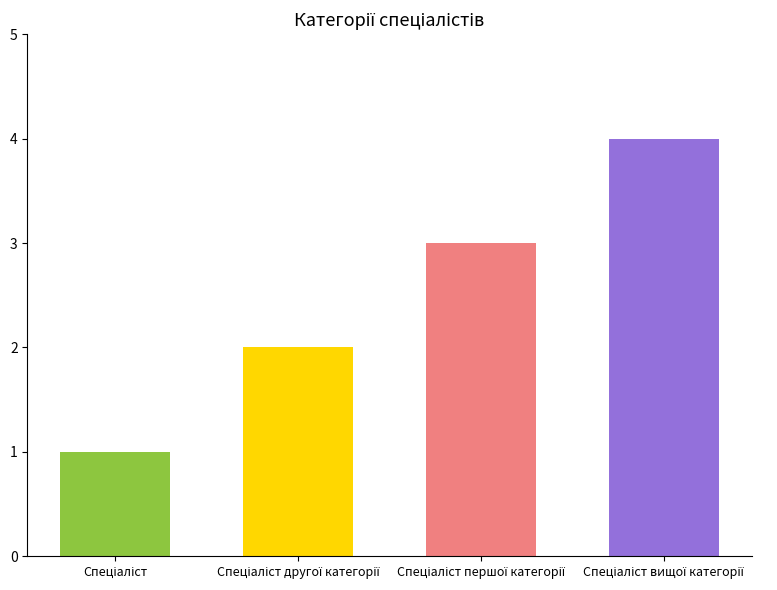

How many values are below 3?

2